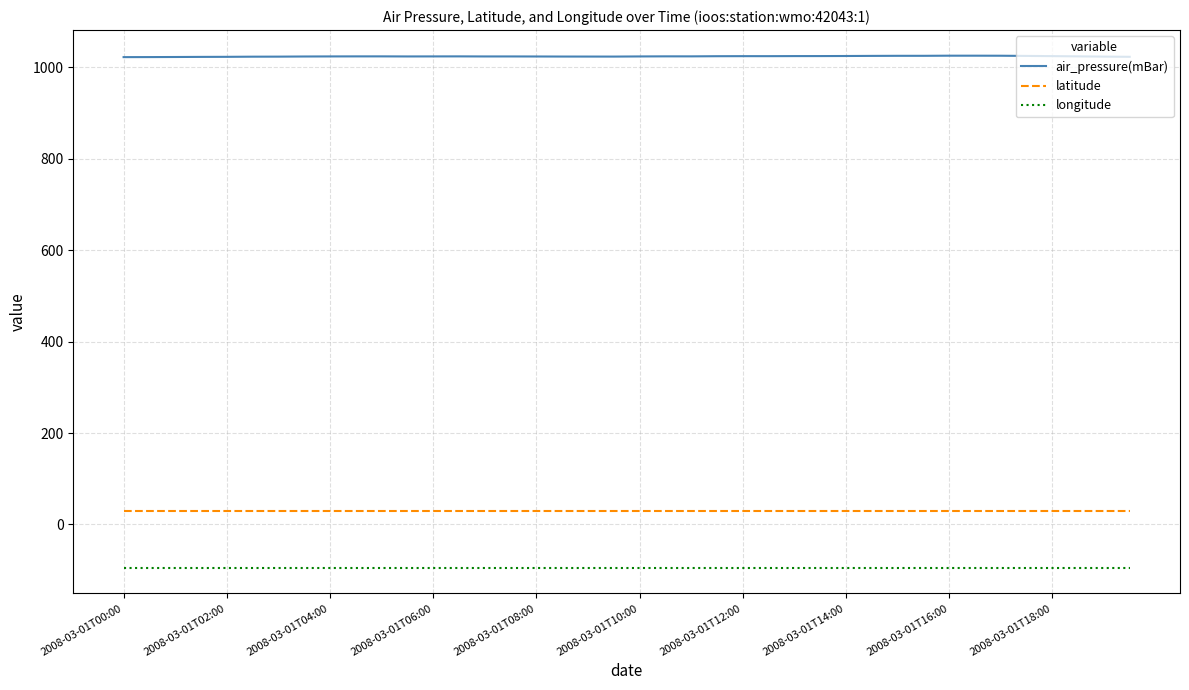

Which series has the largest total across all categories?

air_pressure(mBar)